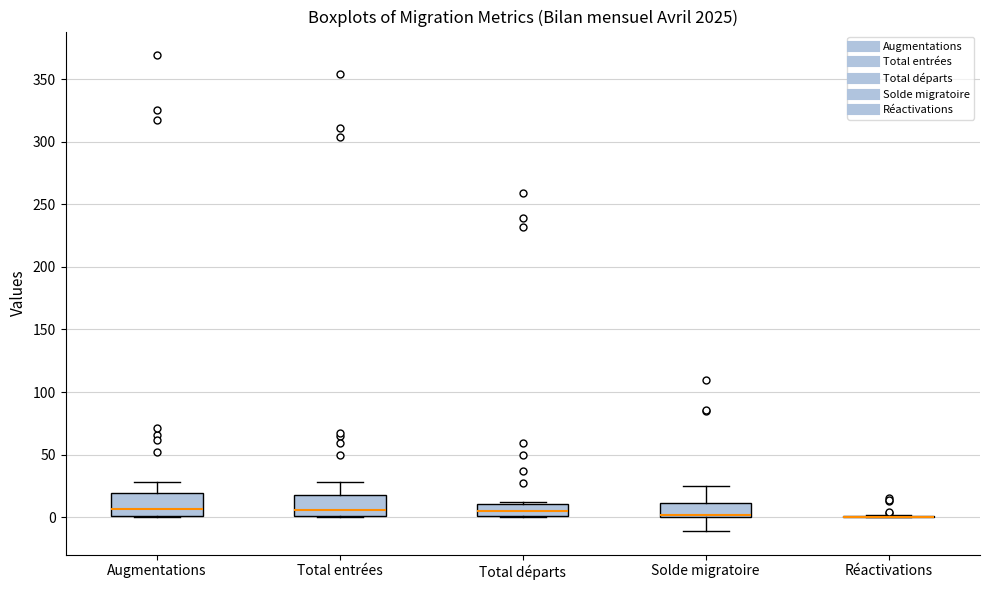

Reading left to right, transcribe this box plot: for each box, give where its median line is, the range the box spans, and where its two whiskers end, as read against the y-axis. The values are not printed on the chart, so give them approximately, as read against the axis.

Augmentations: median 5, box 0 to 20, whiskers 0 to 30
Total entrées: median 5, box 0 to 20, whiskers 0 to 30
Total départs: median 5, box 0 to 10, whiskers 0 to 10
Solde migratoire: median 0 (drawn on the box's lower edge), box 0 to 10, whiskers -10 to 25
Réactivations: box collapsed to a line at 0, whiskers 0 to 0